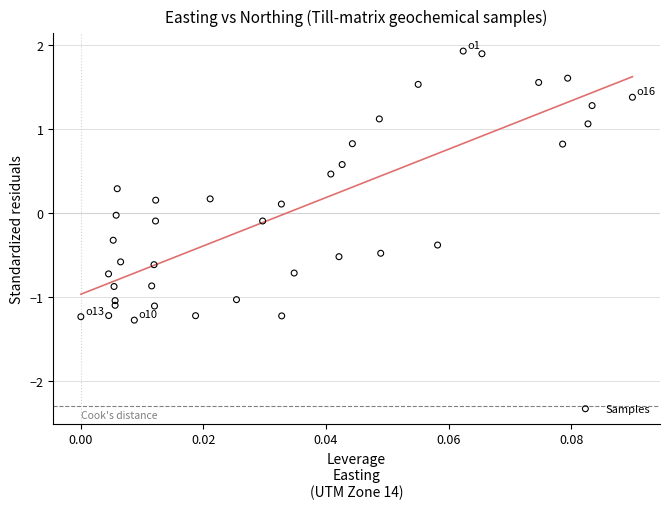

What is the range of Y values (max minus min)?

3.2